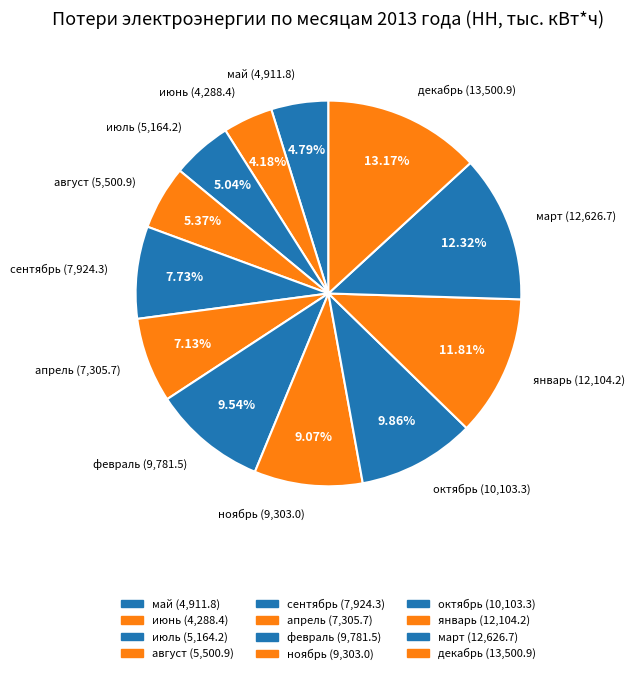

How many segments does this pie chart have?

12